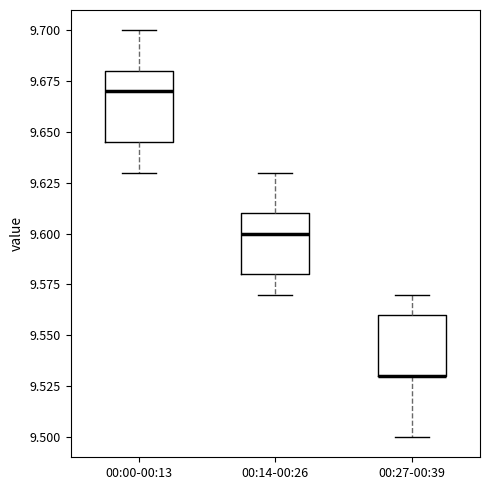

Reading left to right, transcribe this box plot: for each box, give where its median line is, the range the box spans, and where its two whiskers end, as read against the y-axis. The values are not printed on the chart, so give them approximately, as read against the axis.

00:00-00:13: median 9.670, box 9.645 to 9.680, whiskers 9.630 to 9.700
00:14-00:26: median 9.600, box 9.580 to 9.610, whiskers 9.570 to 9.630
00:27-00:39: median 9.530 (drawn on the box's lower edge), box 9.530 to 9.560, whiskers 9.500 to 9.570